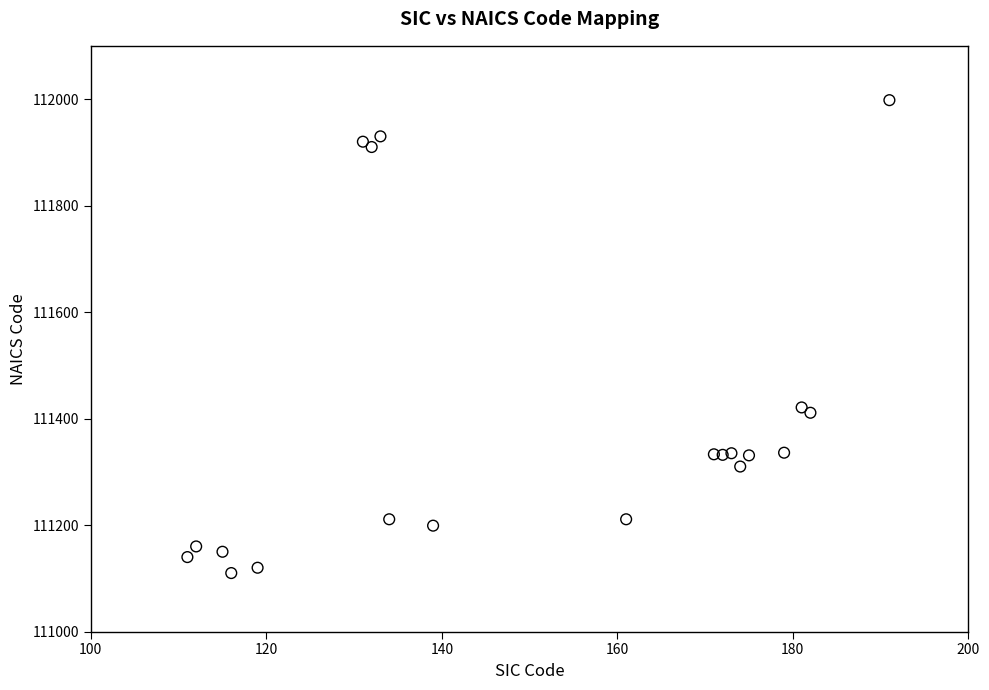

What is the range of Y values (max minus min)?

888